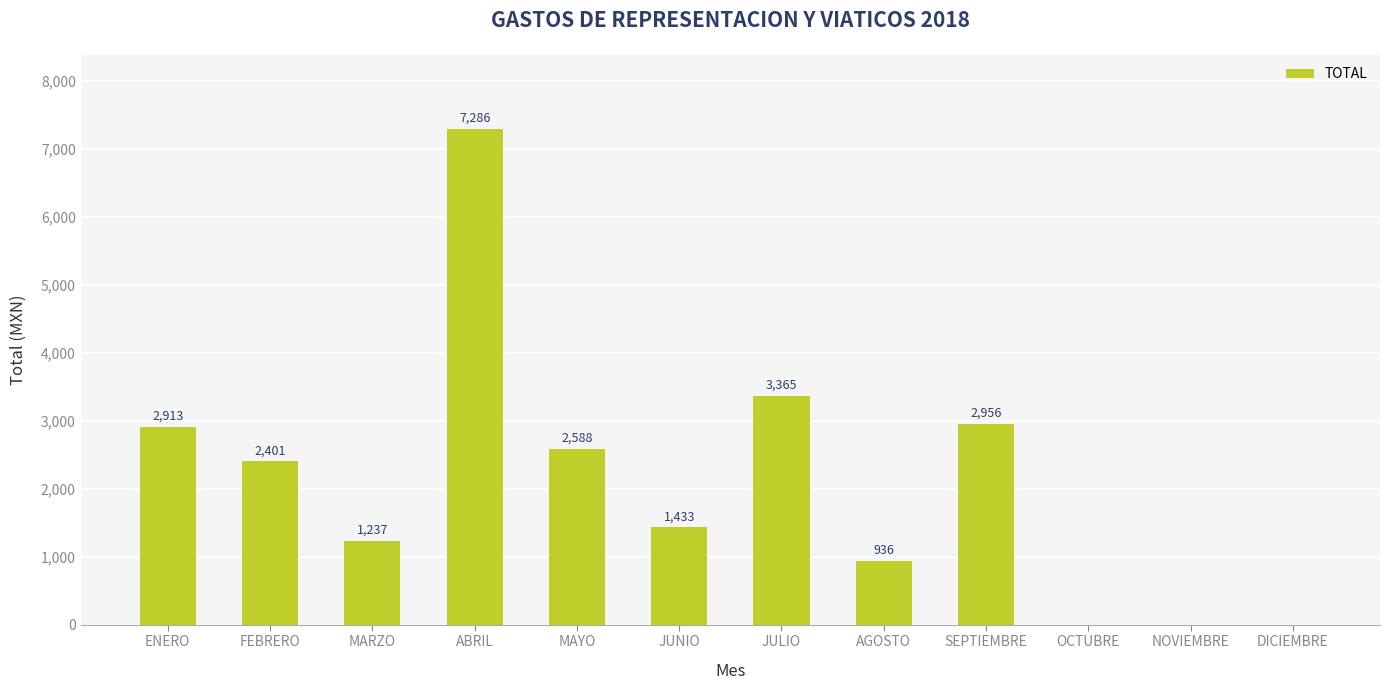

Reading right to left, extract all data points from this chart.

0.0	0.0	0.0	2956.0	936.0	3365.0	1433.0	2588.0	7286.0	1237.0	2401.0	2913.0